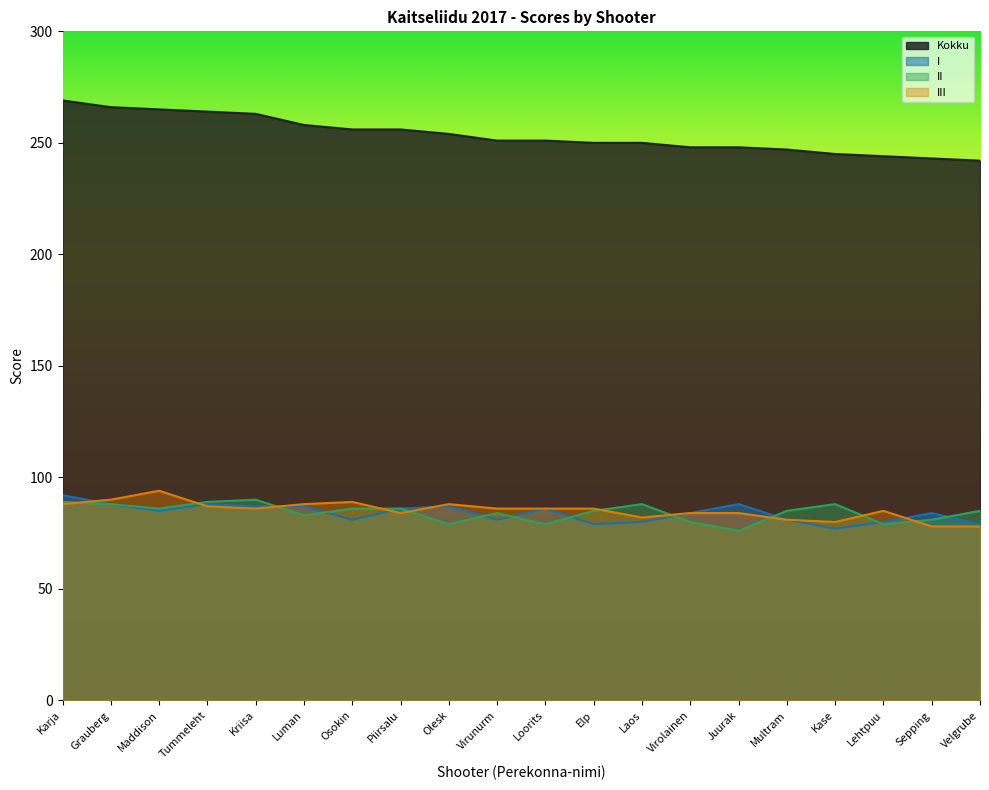

Reading left to right, extract all data points from this chart.

Kokku: 269	266	265	264	263	258	256	256	254	251	251	250	250	248	248	247	245	244	243	242
I: 92	88	85	88	87	87	81	86	87	81	86	79	80	84	88	81	77	80	84	79
II: 89	88	86	89	90	83	86	86	79	84	79	85	88	80	76	85	88	79	81	85
III: 88	90	94	87	86	88	89	84	88	86	86	86	82	84	84	81	80	85	78	78